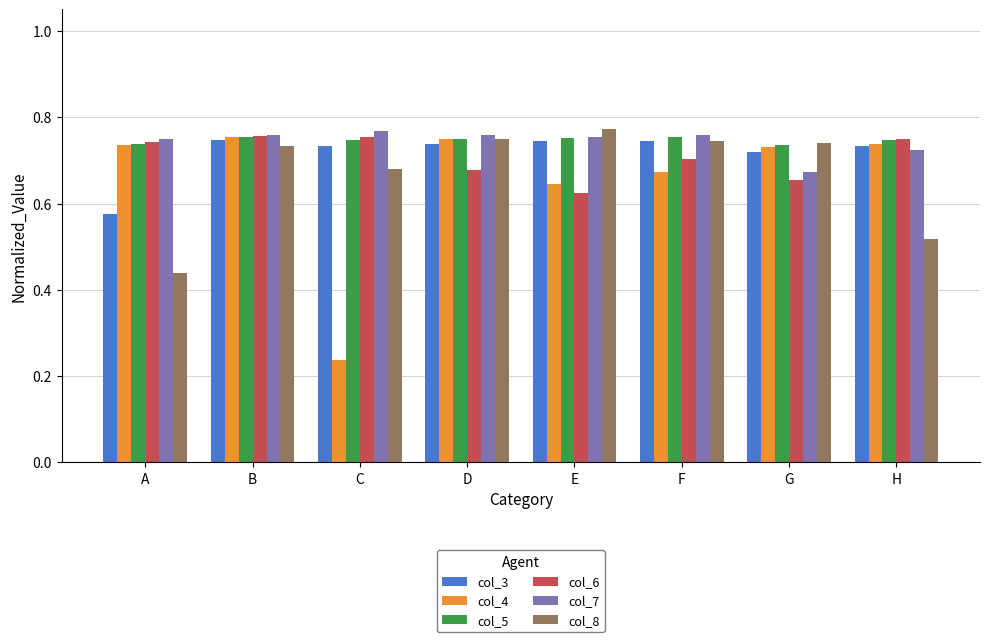

True or false: col_3 has a value of 0.7 at E.

True